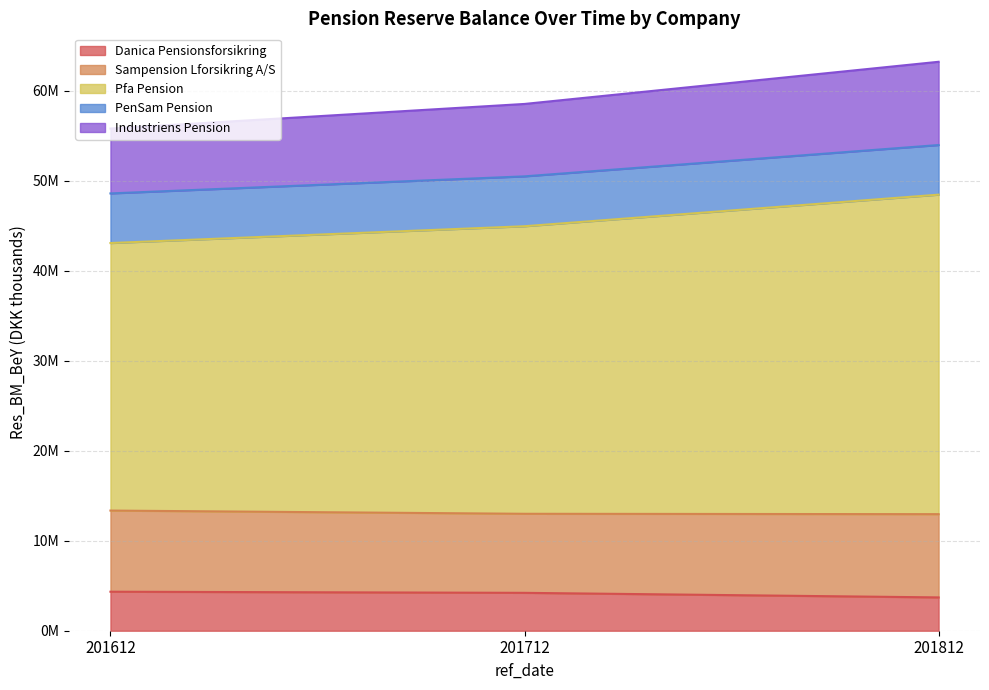

Does the chart display data point markers on the line(s)?

No